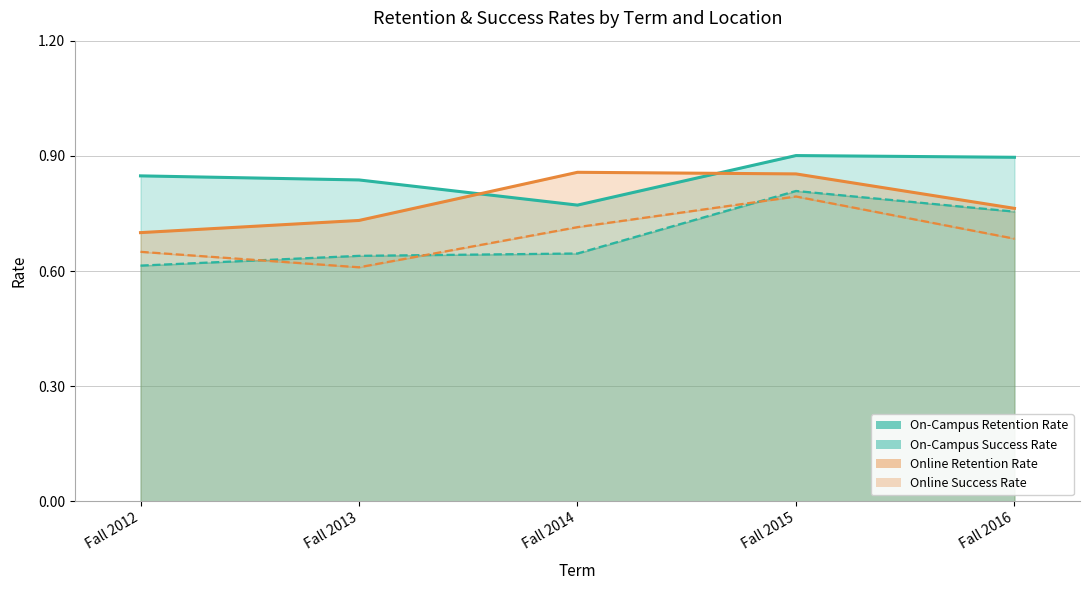

Count the On-Campus Success Rate values in the range 0 to 1.

5